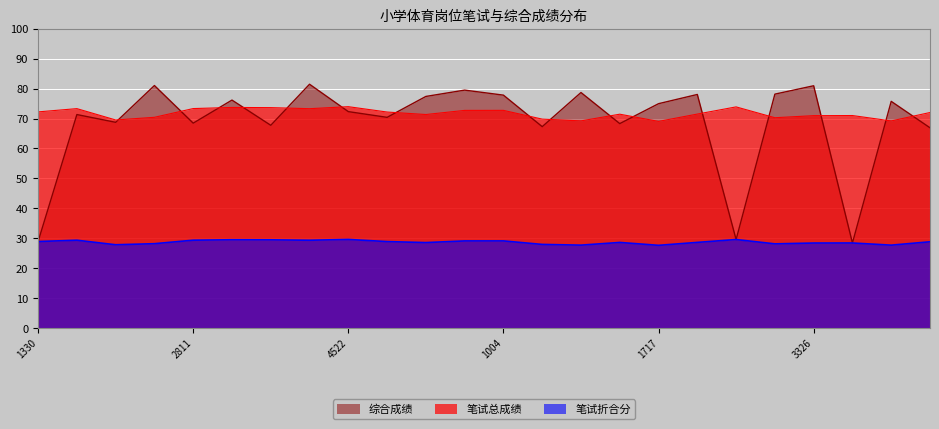

Which category has the lowest value in the 综合成绩 series?

41242903619